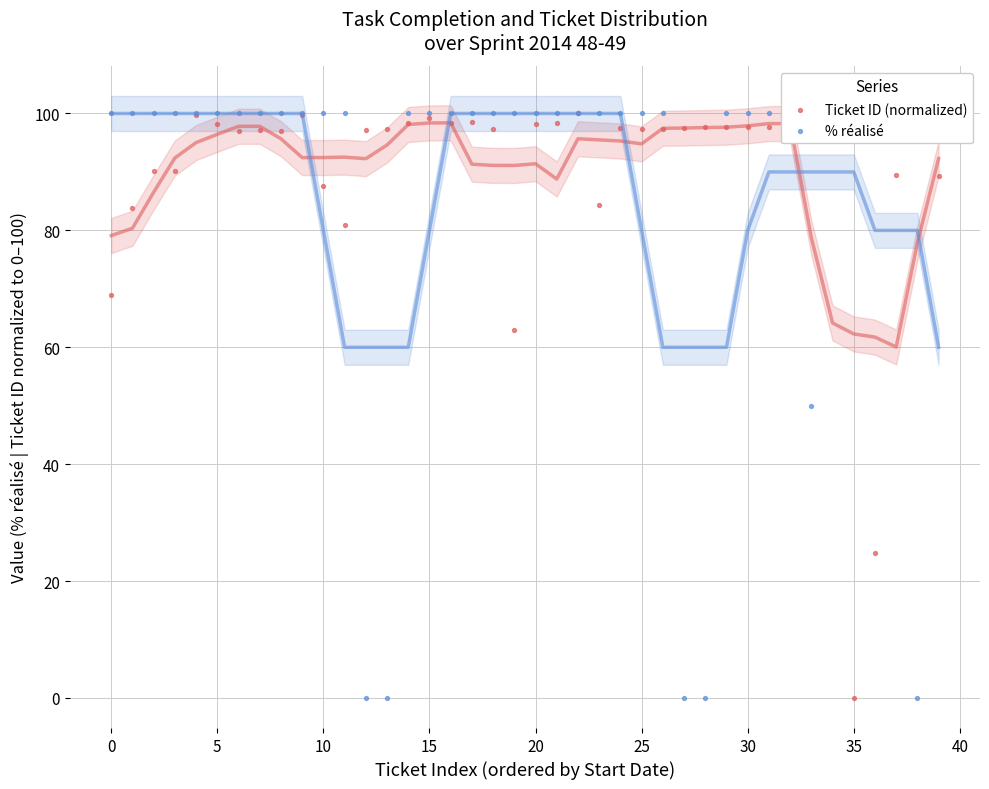

At which category is the sum across all series the highest?

22